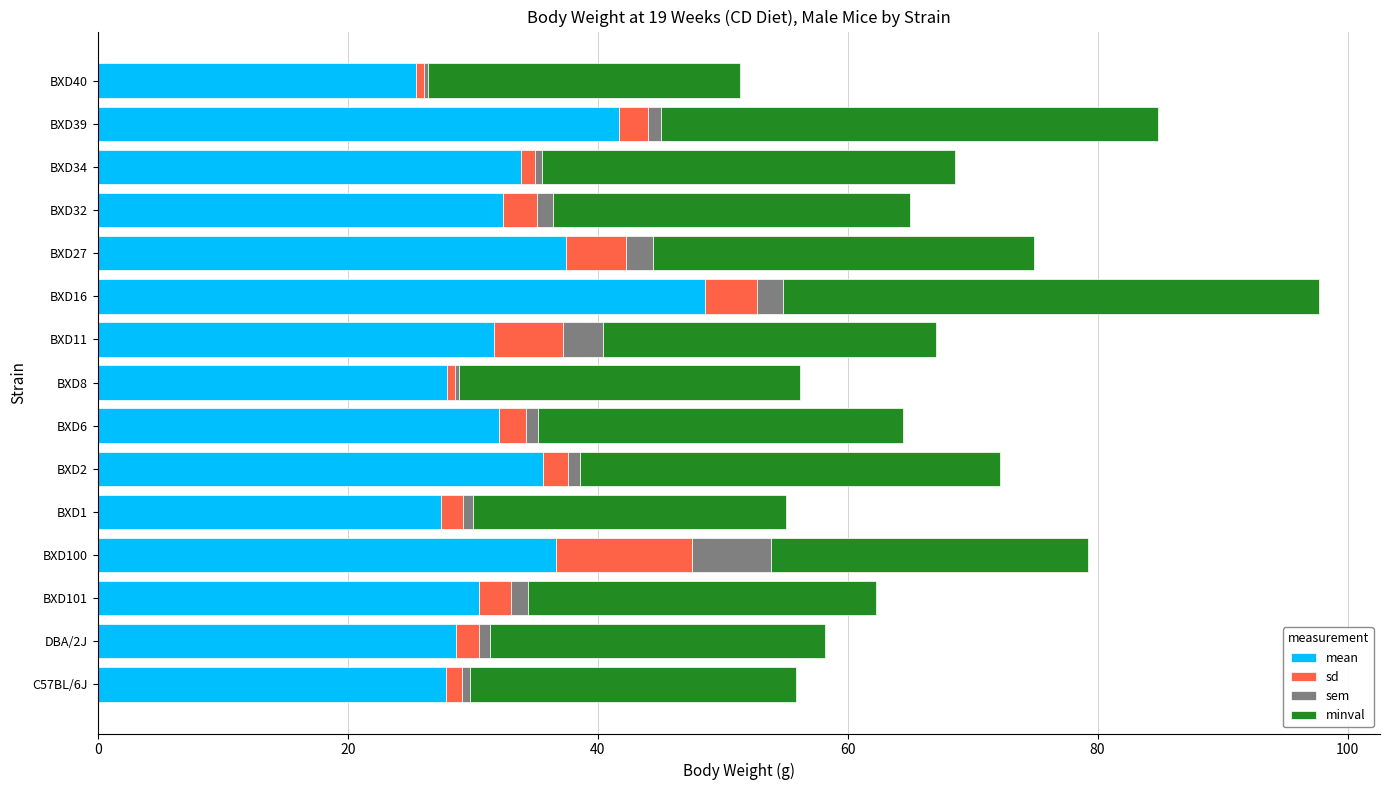

What is the difference between the maximum and minimum values in the mean series?

23.2